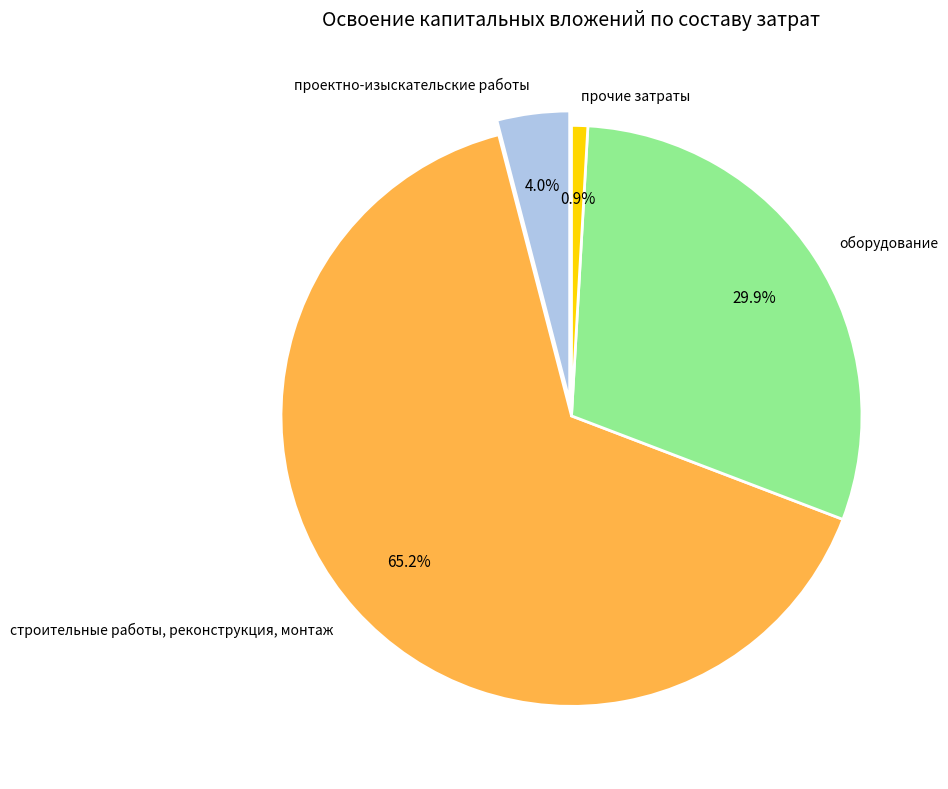

Is it true that прочие затраты is 1% of the pie?

True